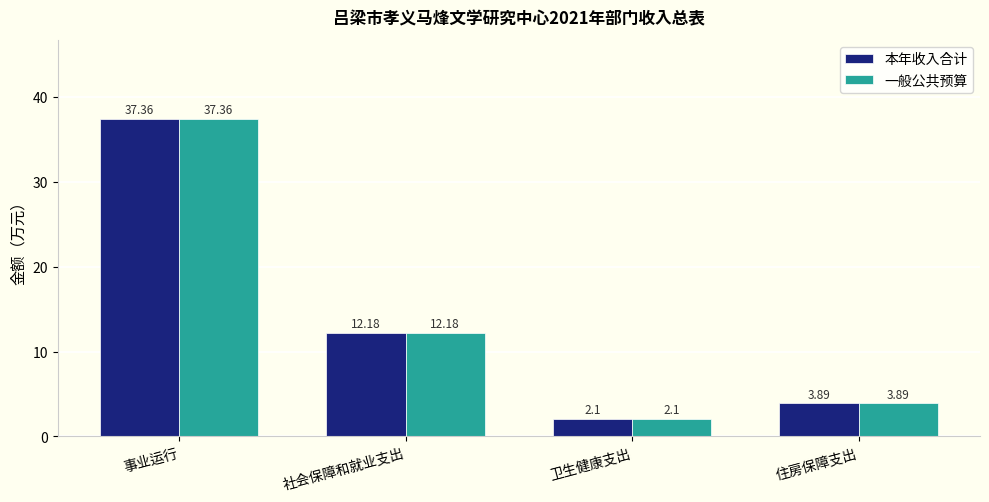

Rank the categories by 一般公共预算 value from lowest to highest.

卫生健康支出, 住房保障支出, 社会保障和就业支出, 事业运行